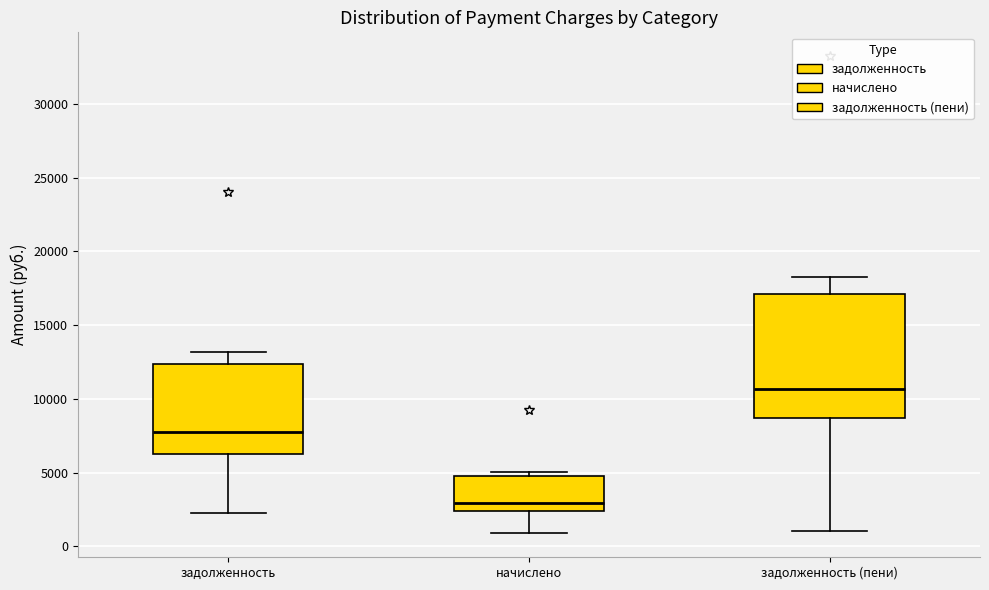

Comparing the boxes themselves (not the whiskers), which one is the tallest?

задолженность (пени)